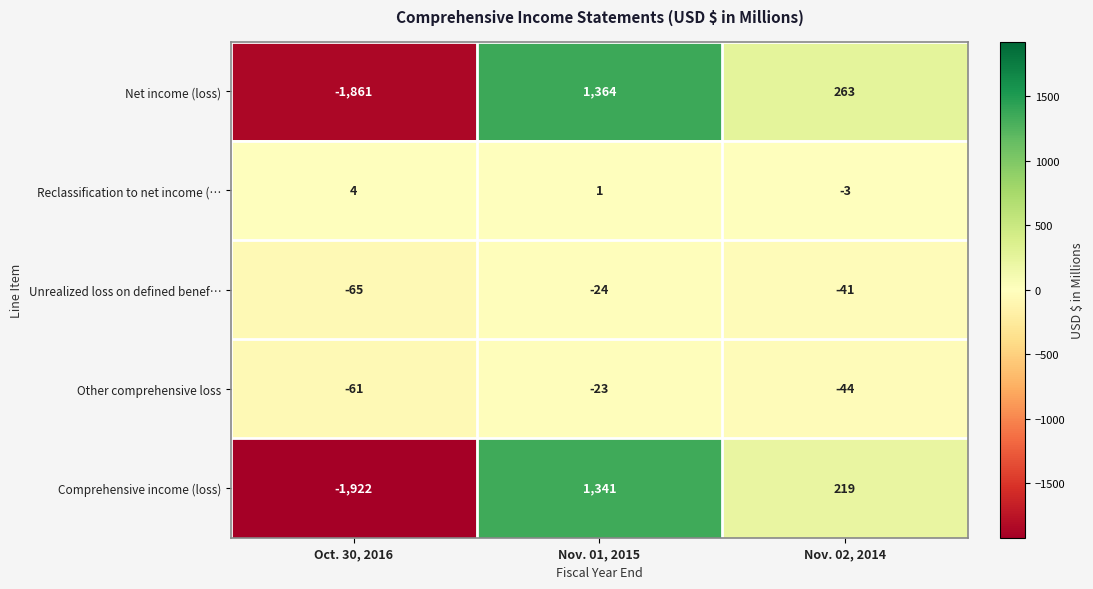

How many categories are shown in the chart?

3